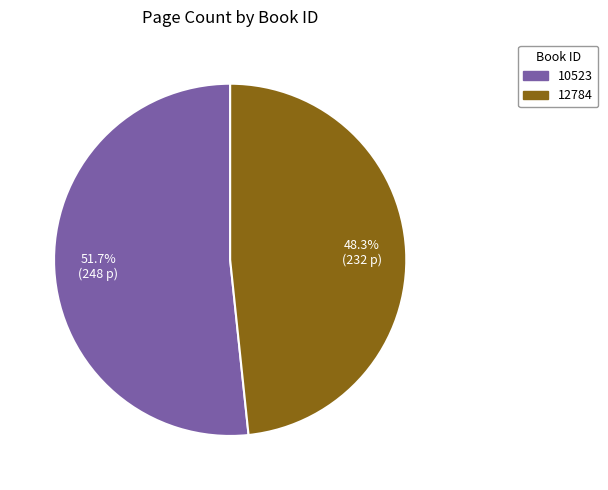

What is the largest slice in the pie chart?

10523